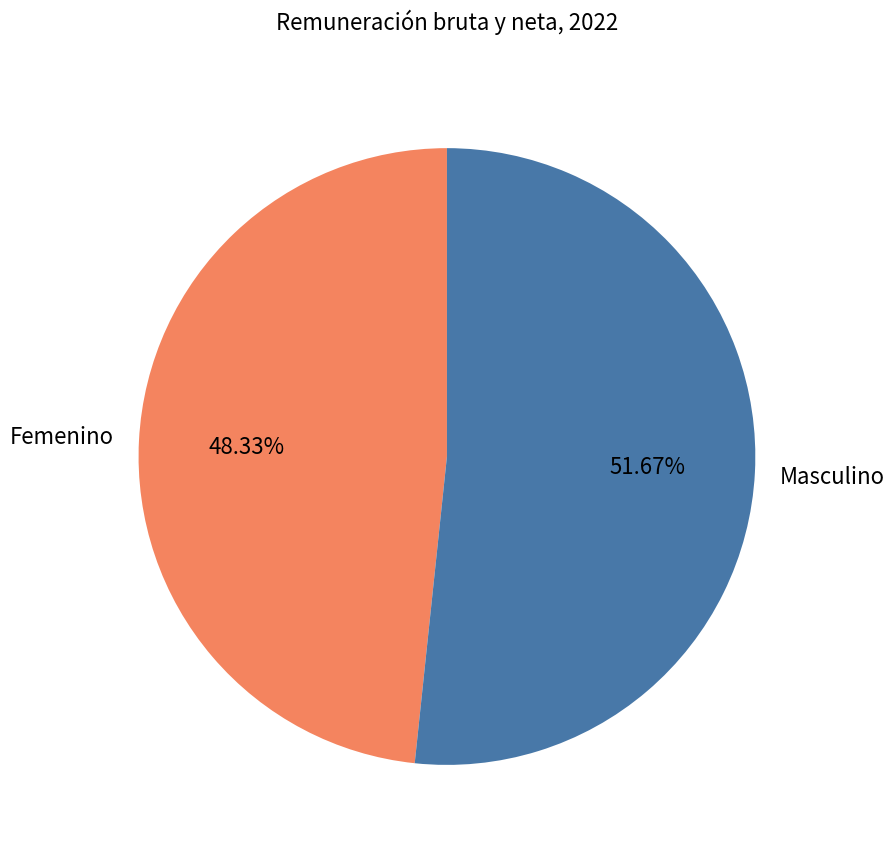

Count the number of slices in the pie.

2